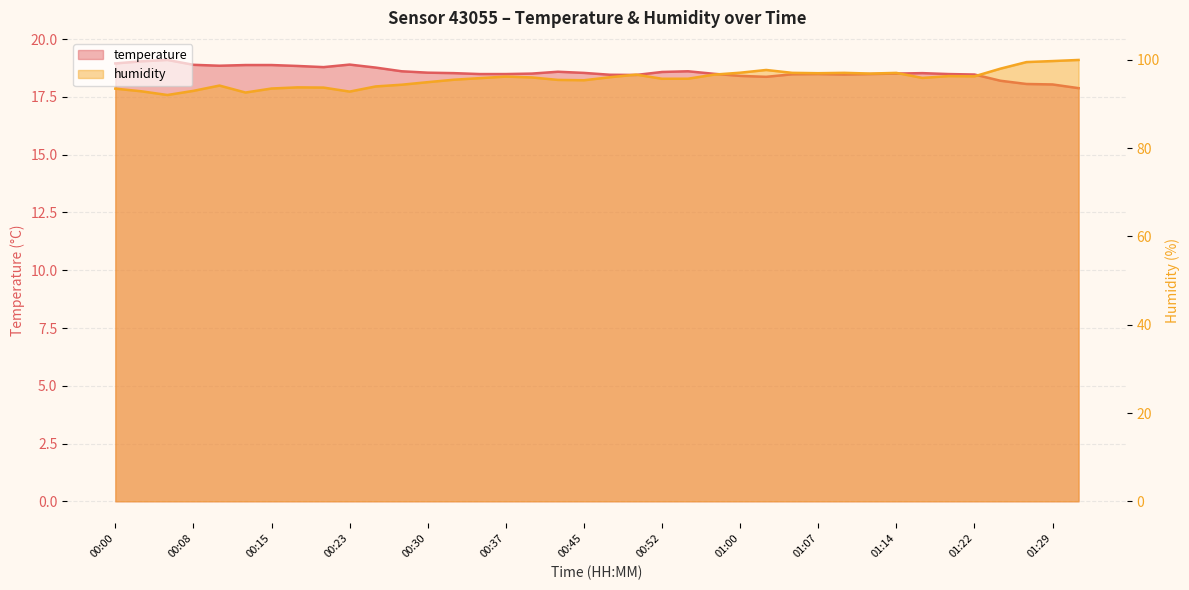

What is the spread (max minus min) of values at 01:17?

77.4